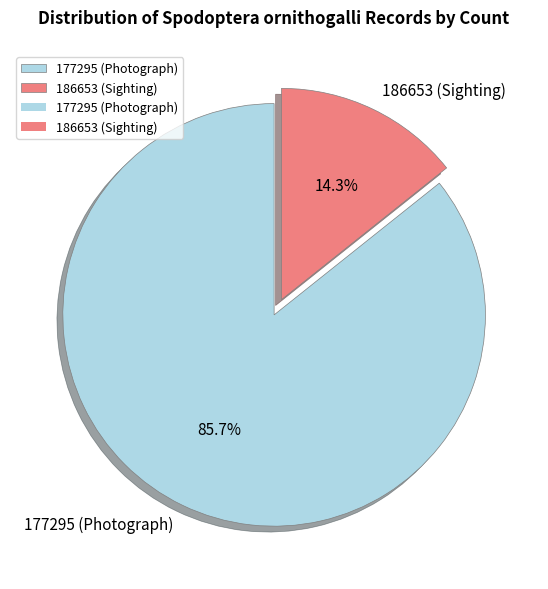

How many segments does this pie chart have?

2